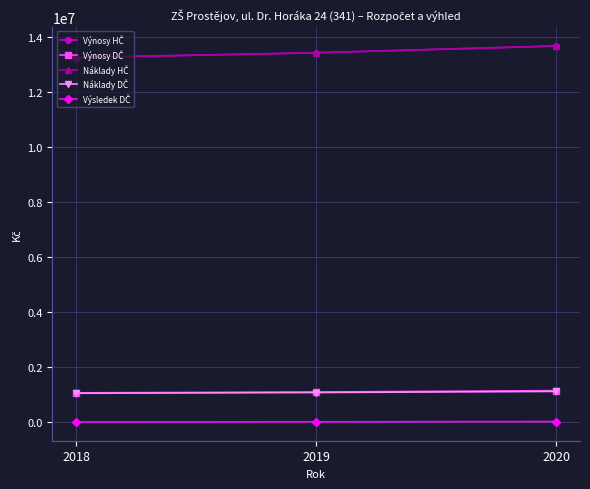

Which series has the largest total across all categories?

Výnosy HČ